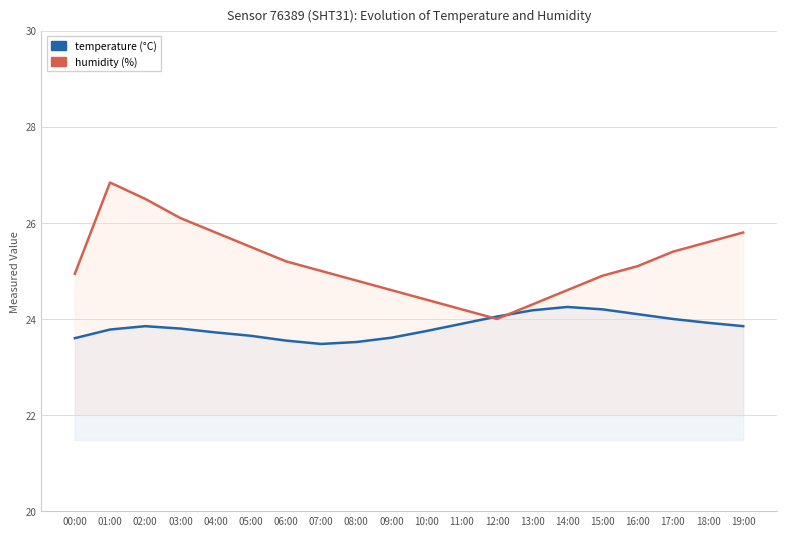

What is the greatest value displayed?

26.8